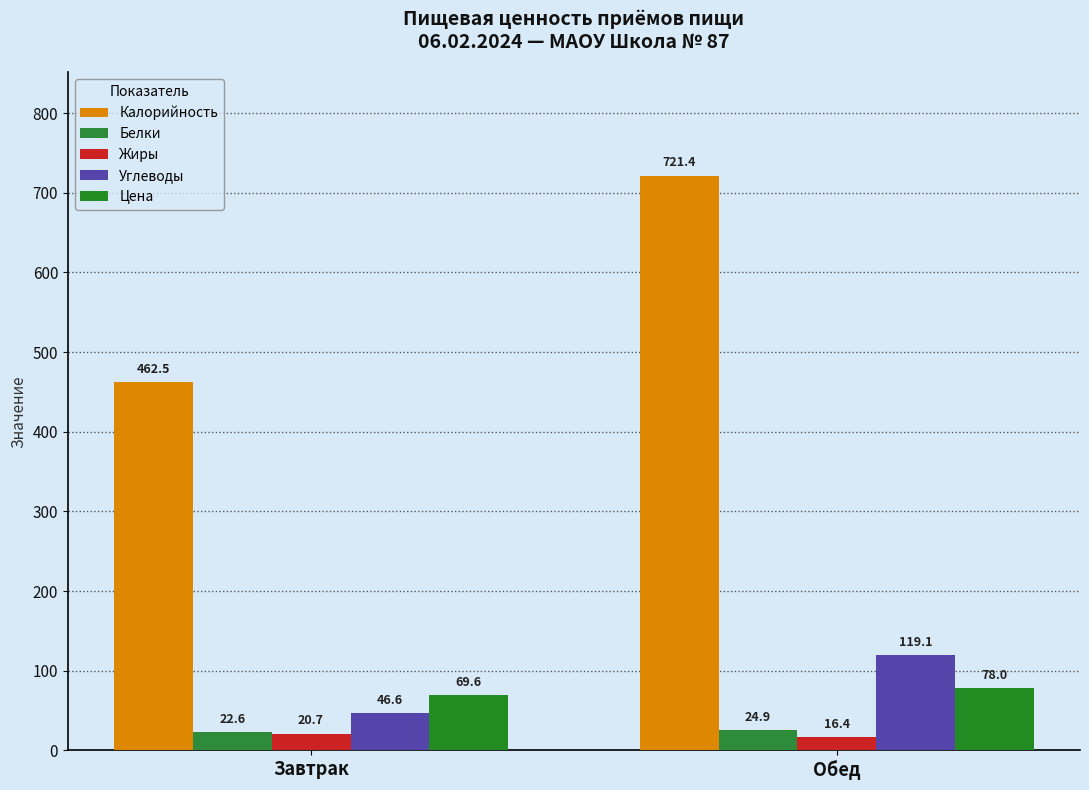

Rank the series by their maximum value, from highest to lowest.

Калорийность, Углеводы, Цена, Белки, Жиры